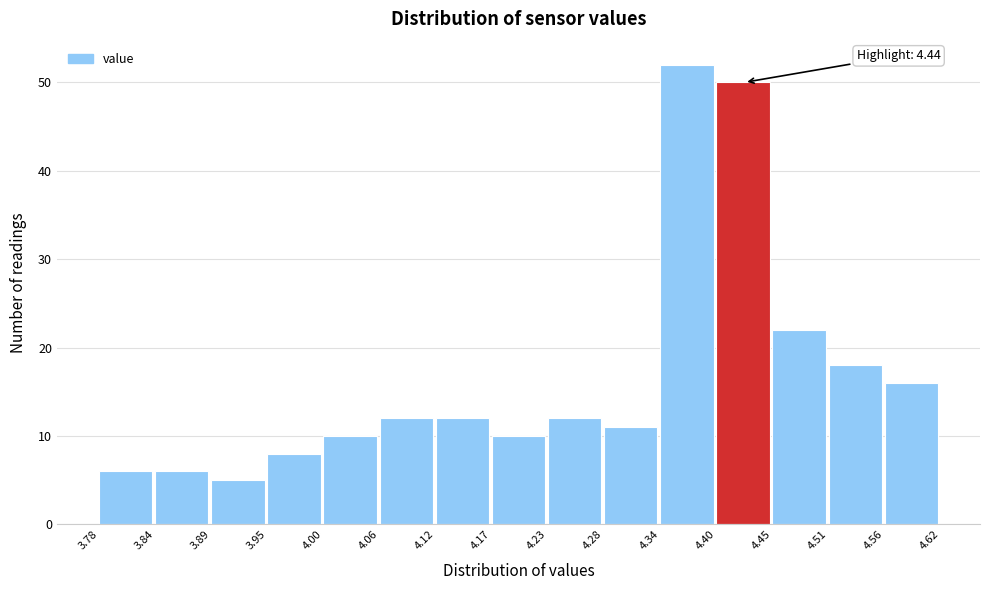

Over which range of the x-axis is the bar tallest?

4.34 to 4.40